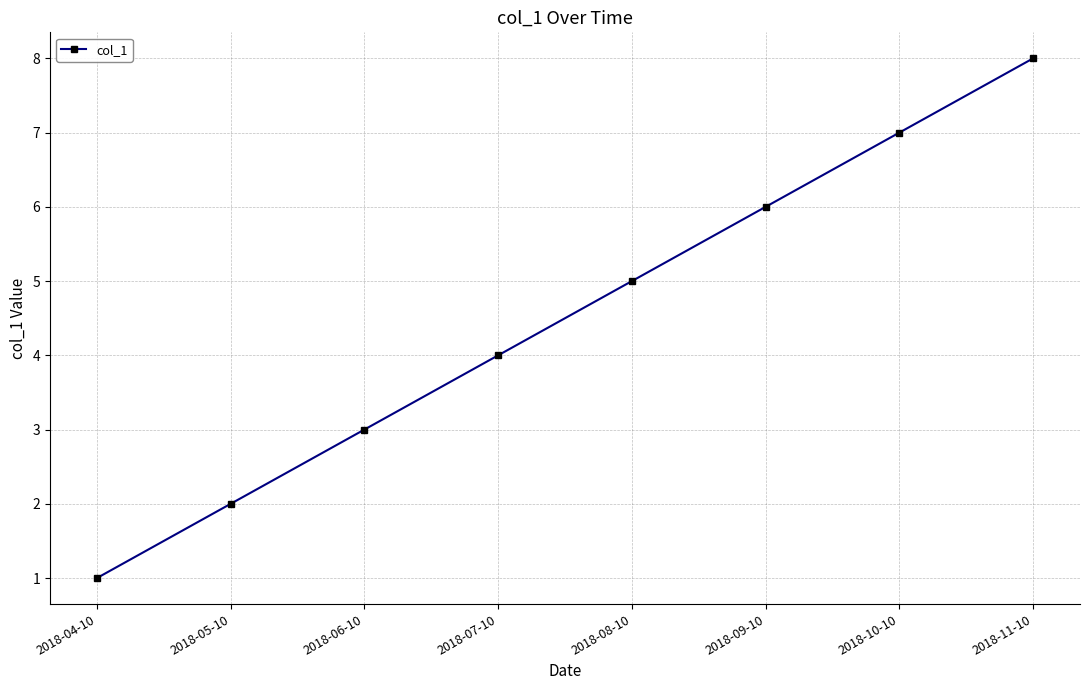

What is the difference between the maximum and minimum values?

7